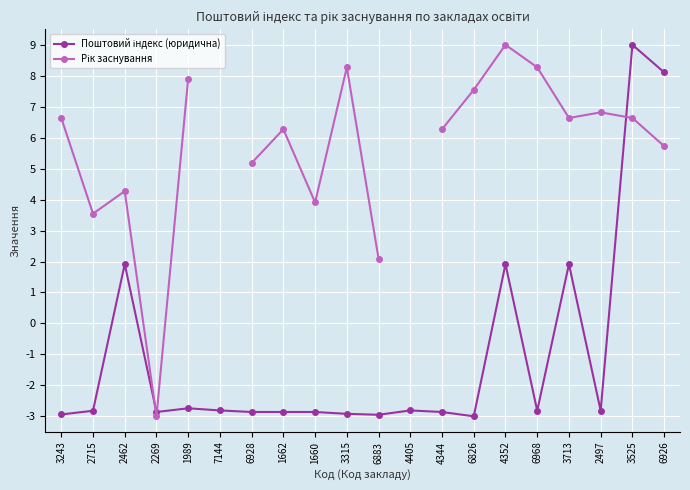

The Рік заснування series shows 6.6 at 3525. True or false?

True